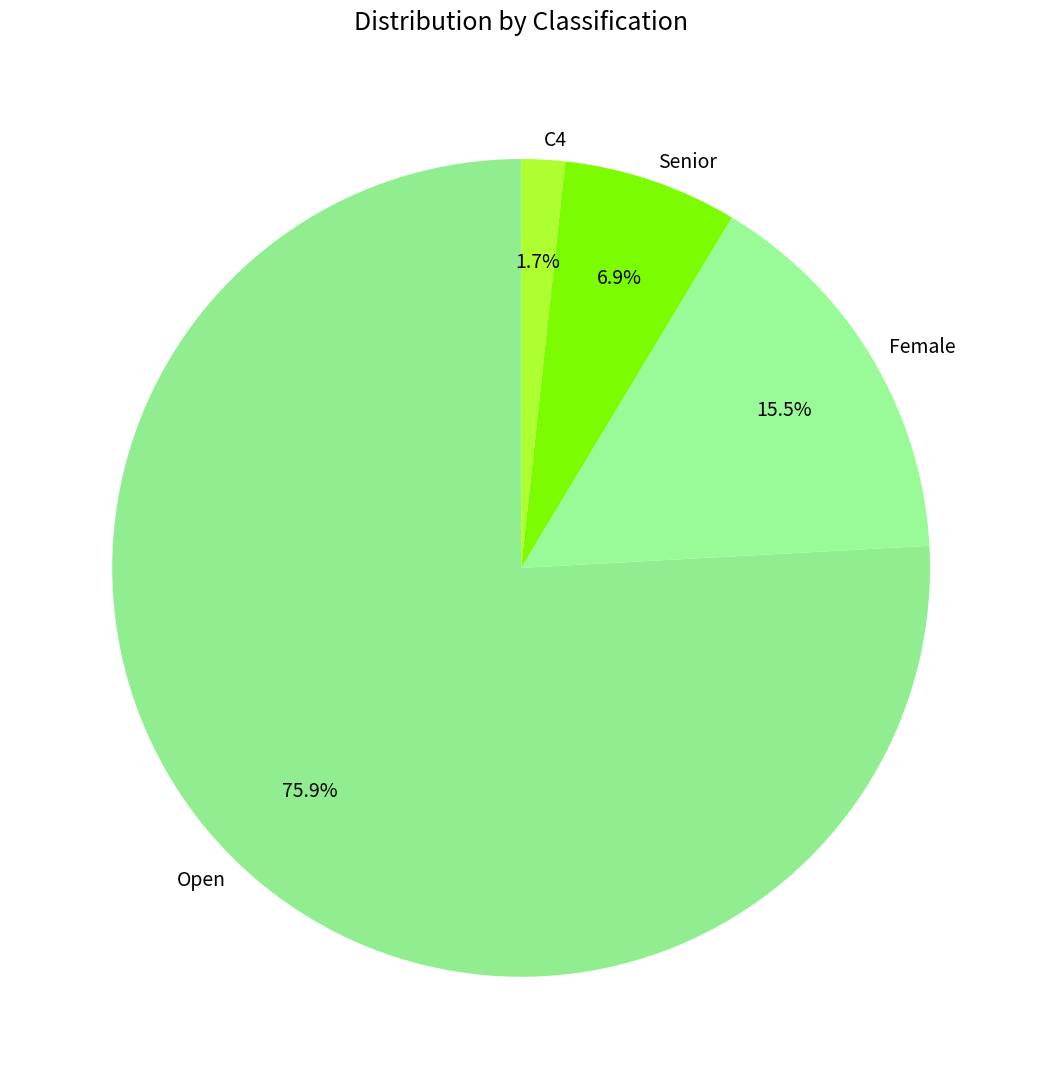

Rank the categories by value from highest to lowest.

Open, Female, Senior, C4